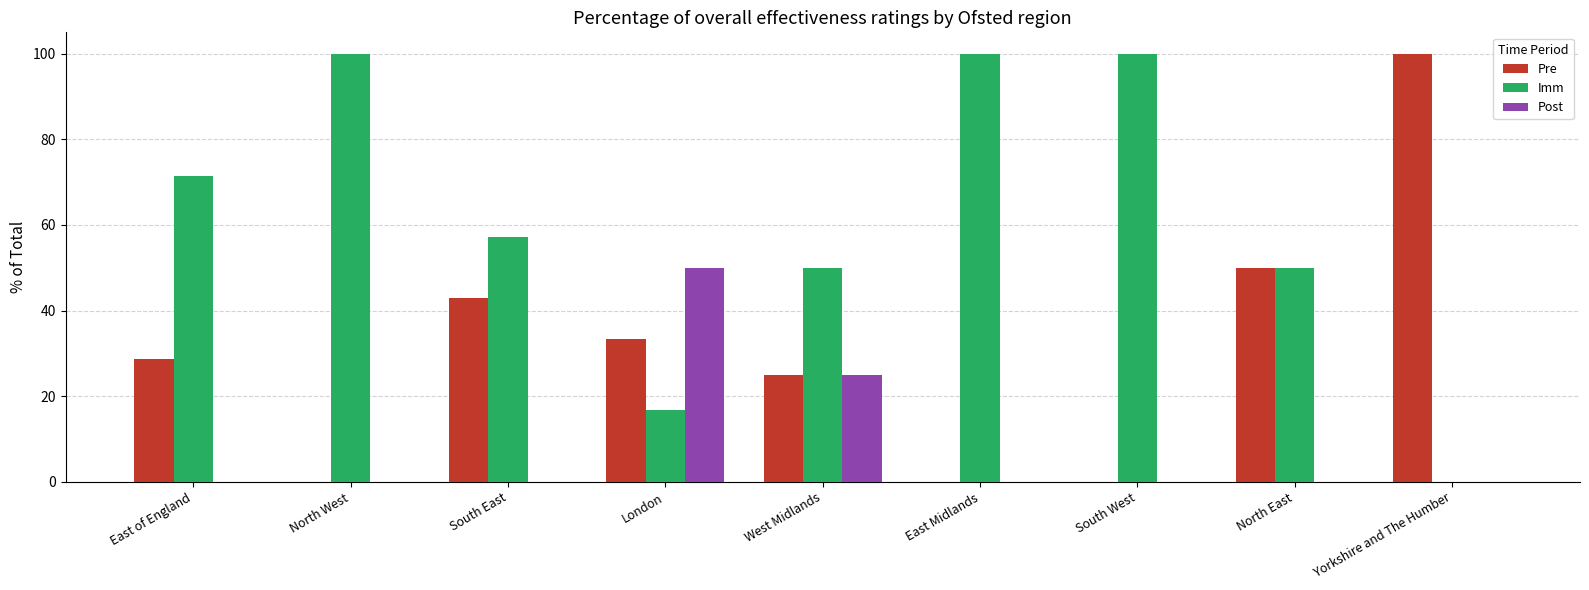

Count the number of data series in this chart.

3